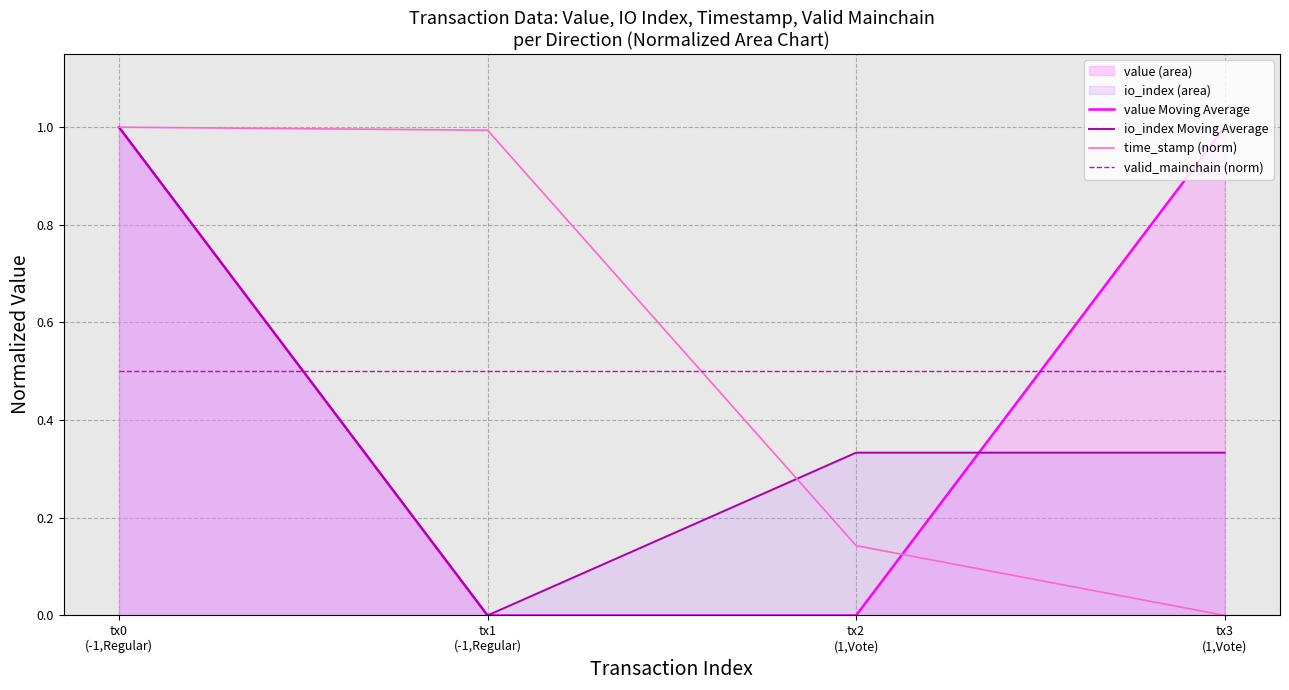

How many interior local valleys does the io_index Moving Average series have?

1